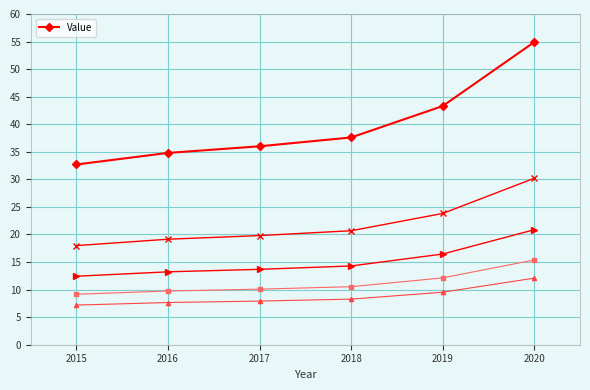

Which has a higher value, 2018 or 2017?

2018